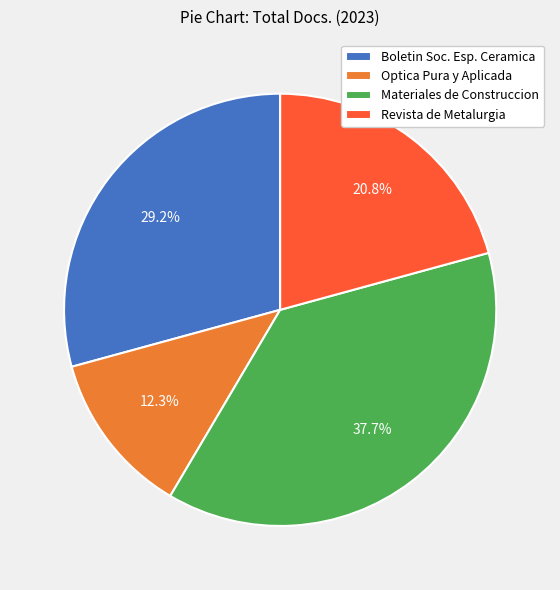

Count the number of slices in the pie.

4